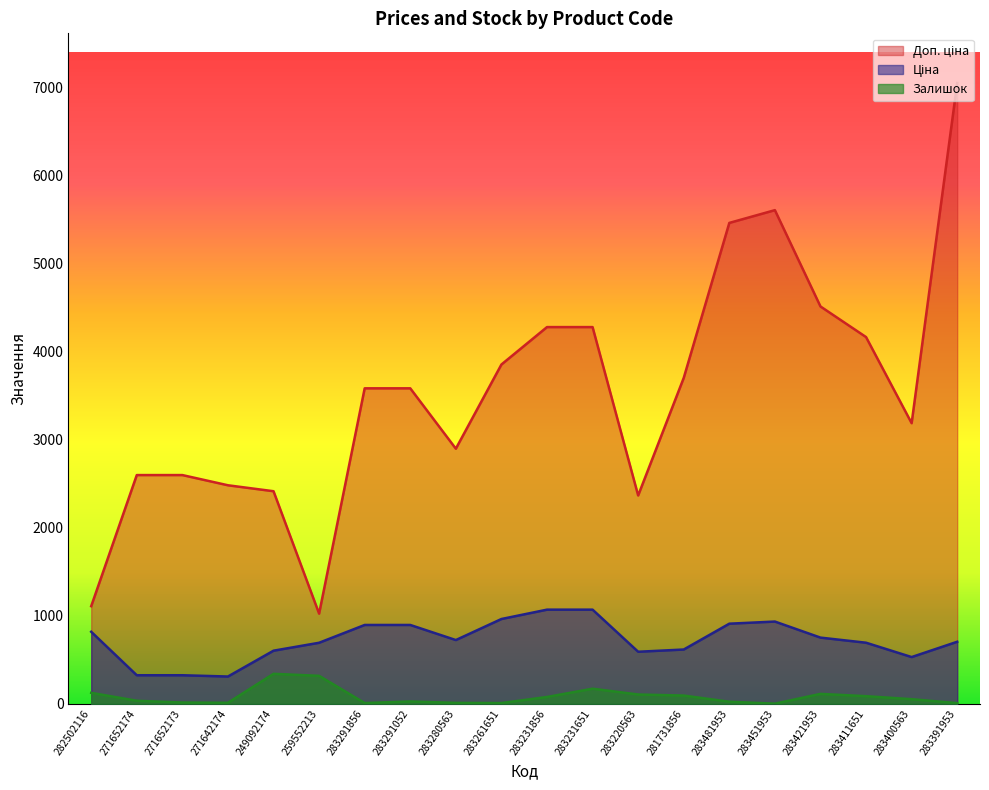

True or false: Залишок has a value of 11.0 at 283280563.

True